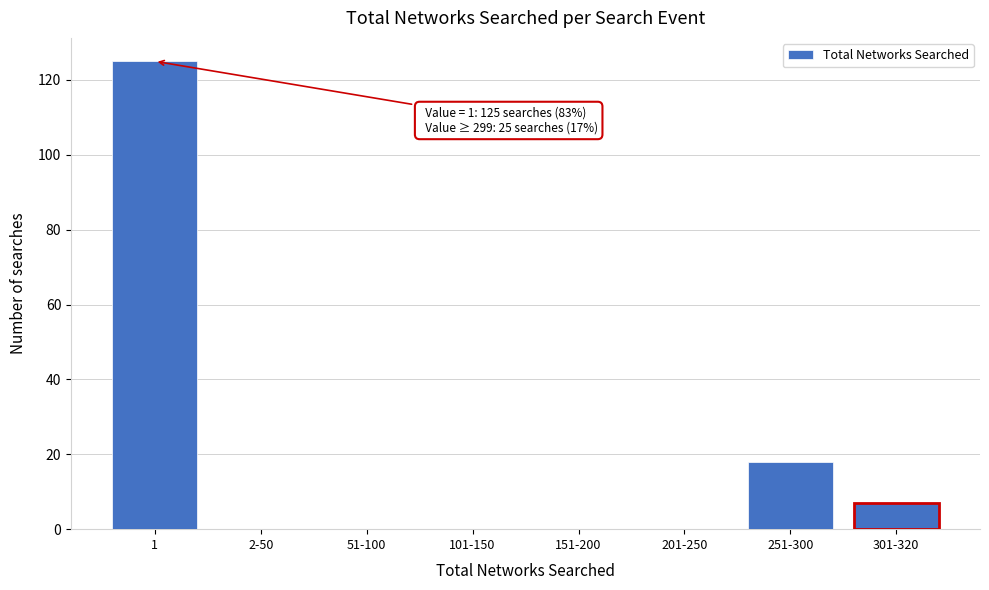

Reading right to left, extract all data points from this chart.

301-320=7	251-300=18	201-250=0	151-200=0	101-150=0	51-100=0	2-50=0	1=125